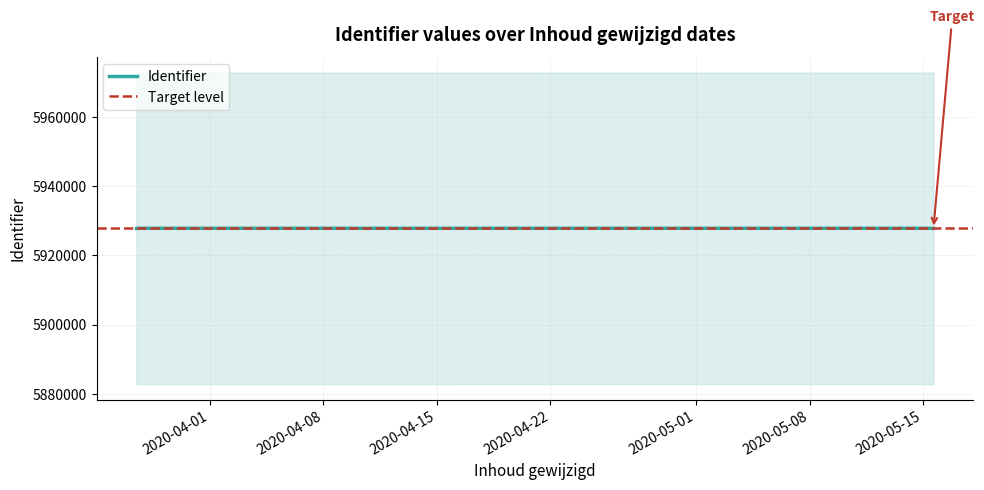

Reading left to right, what are all the values shown in this chart?

2020-03-27 11:10:34=5927780	2020-03-27 11:10:34=5927784	2020-05-15 14:57:02=5927787	2020-05-15 15:07:21=5927790	2020-03-27 11:10:34=5927793	2020-03-27 11:10:34=5927795	2020-03-27 11:10:34=5927797	2020-03-27 11:10:34=5927799	2020-03-27 11:10:34=5927801	2020-03-27 11:10:34=5927802	2020-03-27 11:10:34=5927805	2020-03-27 11:10:34=5927807	2020-03-27 11:10:34=5927809	2020-03-27 11:10:34=5927811	2020-03-27 11:10:34=5927813	2020-03-27 11:10:34=5927815	2020-03-27 11:11:33=5927818	2020-03-27 11:13:23=5927821	2020-03-27 11:14:26=5927823	2020-05-15 09:29:11=5927834